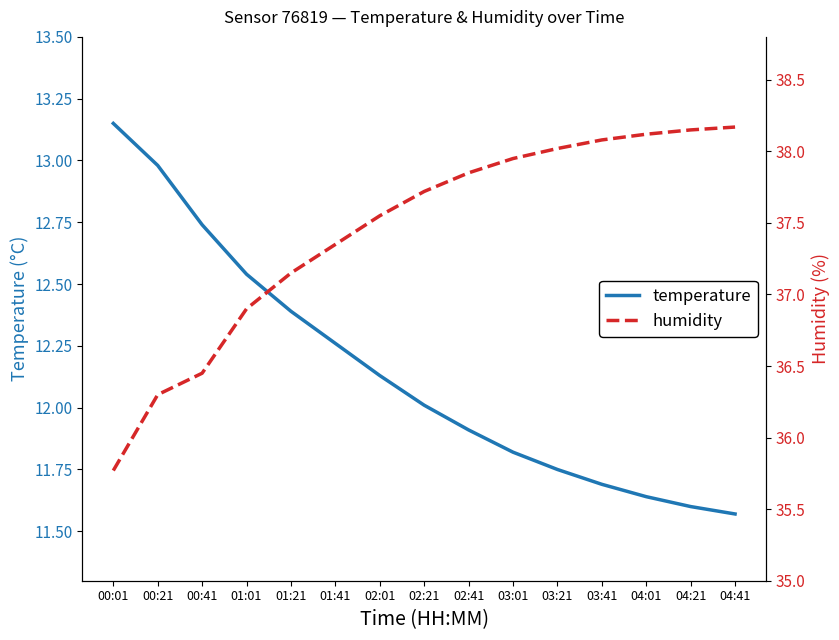

At which label is temperature closest to 12?

02:21